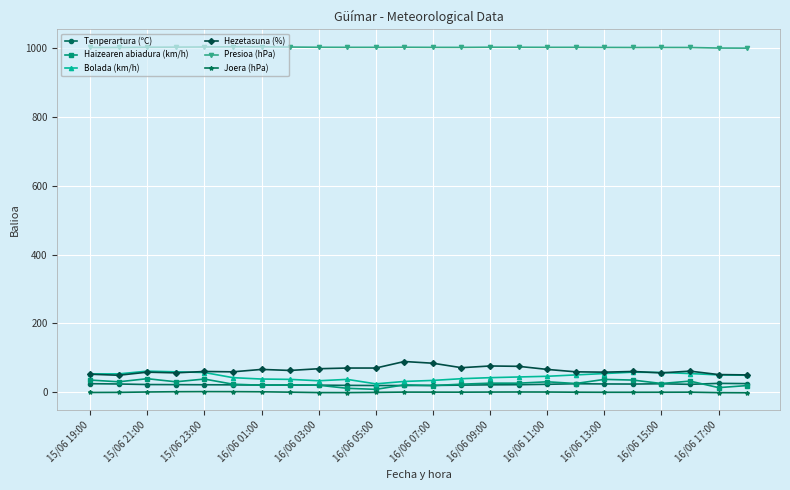

What is the maximum value for Bolada (km/h)?

61.0